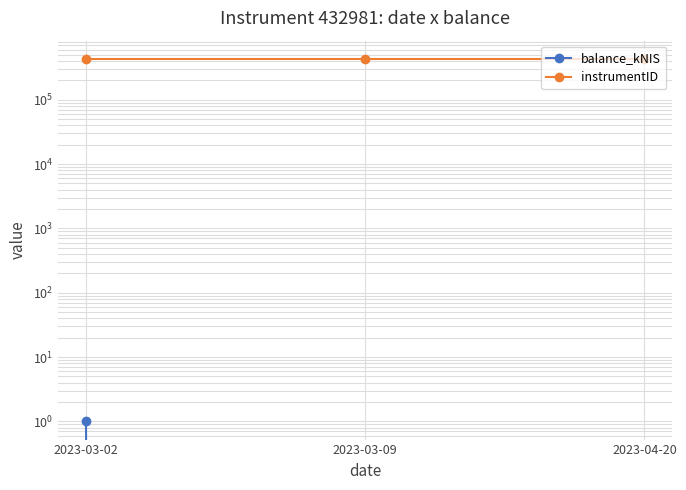

Rank the series by their maximum value, from highest to lowest.

instrumentID, balance_kNIS